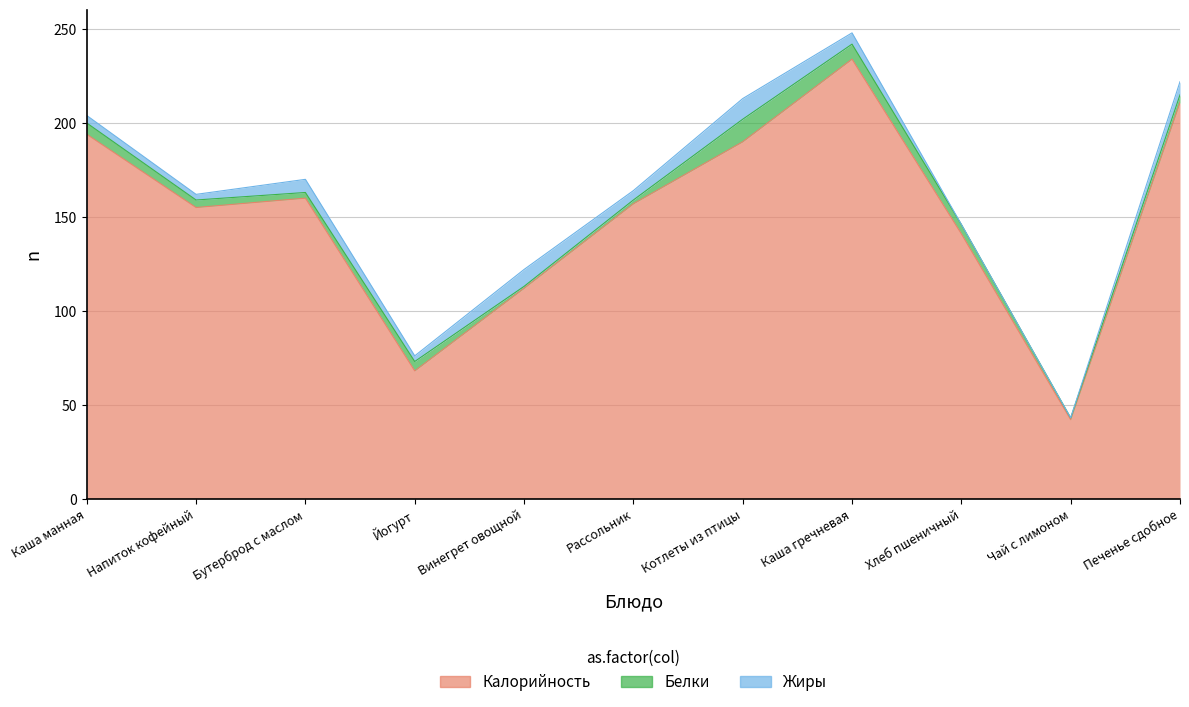

True or false: Жиры has a value of 3 at Йогурт.

True